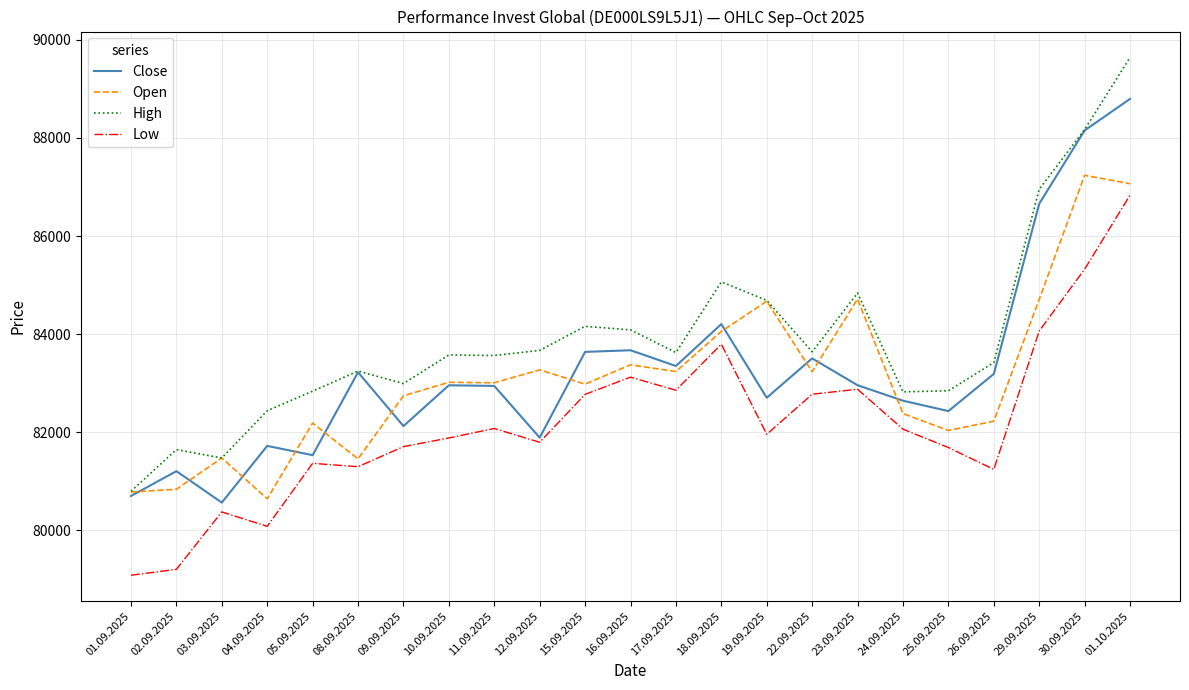

Read the Close value at 22.09.2025, to the nearest 100.

83500